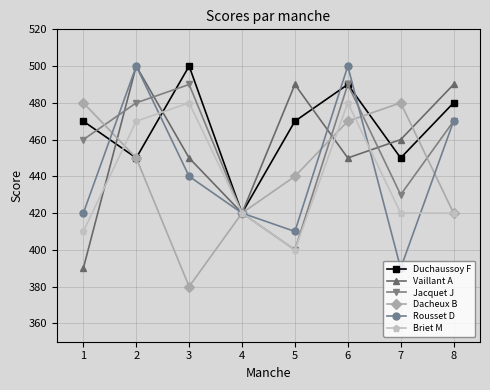

The value of Rousset D at 6 is 500. True or false?

True